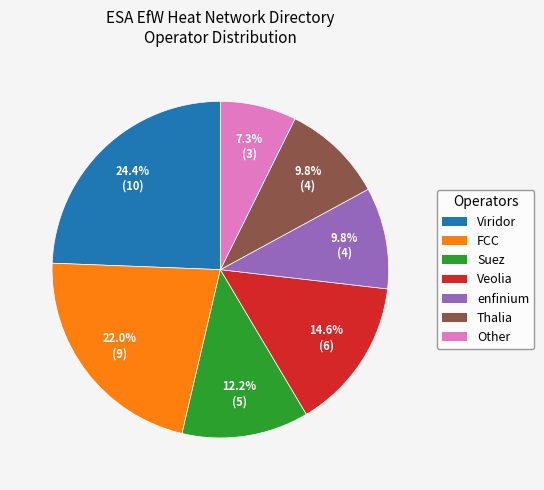

Between Other and FCC, which is larger?

FCC